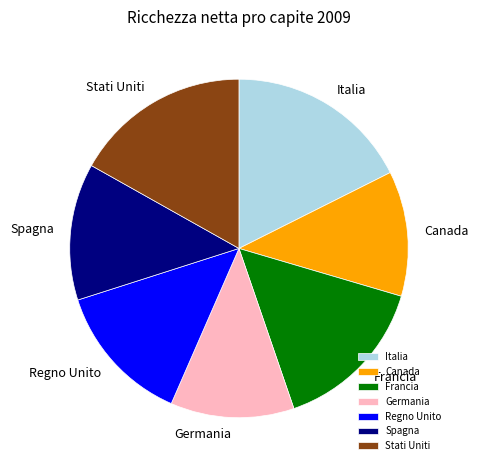

Which category has the biggest portion of the pie?

Italia